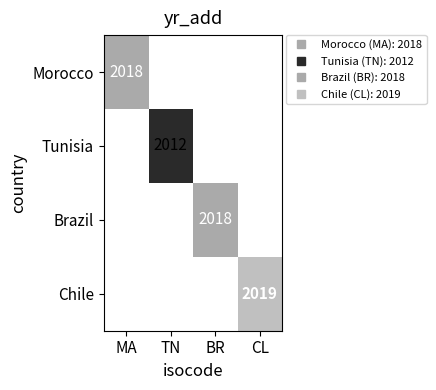

What is the maximum value shown in the chart?

2019.0